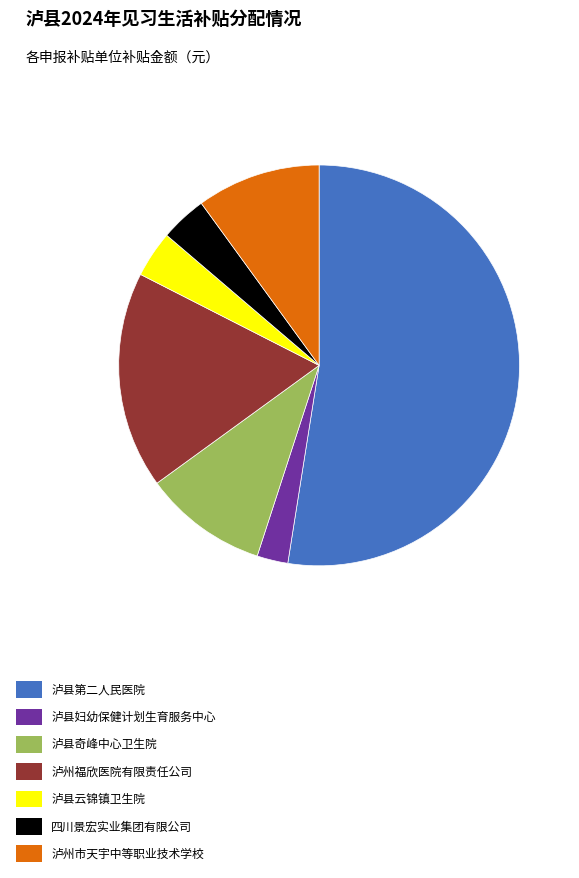

Do 泸县奇峰中心卫生院 and 泸县云锦镇卫生院 together represent more than half of the pie?

No